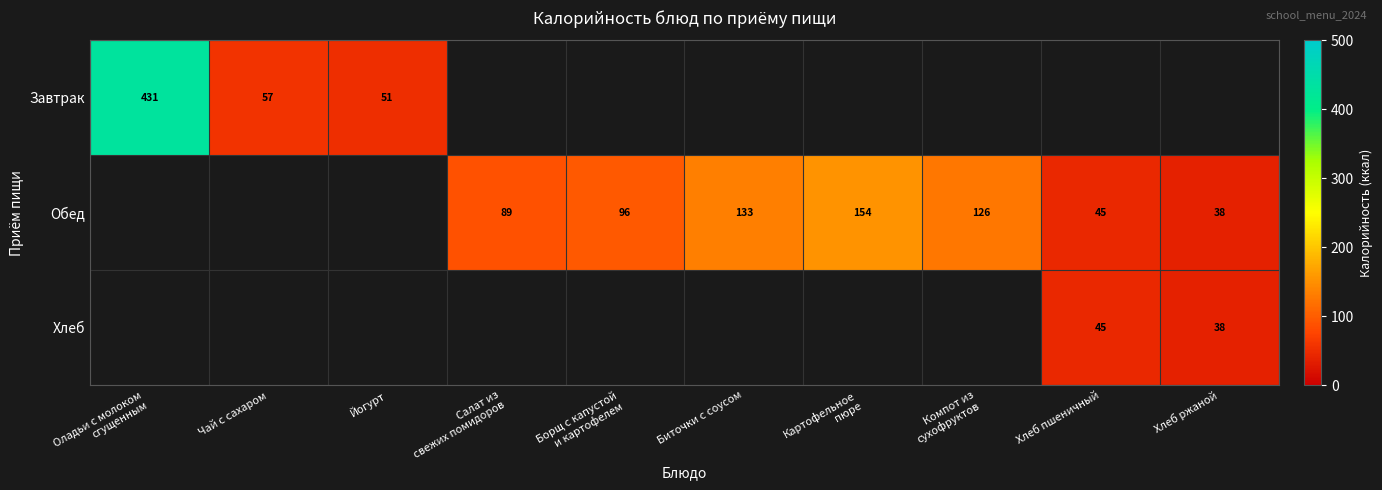

True or false: Обед has a value of 38 at Хлеб ржаной.

True